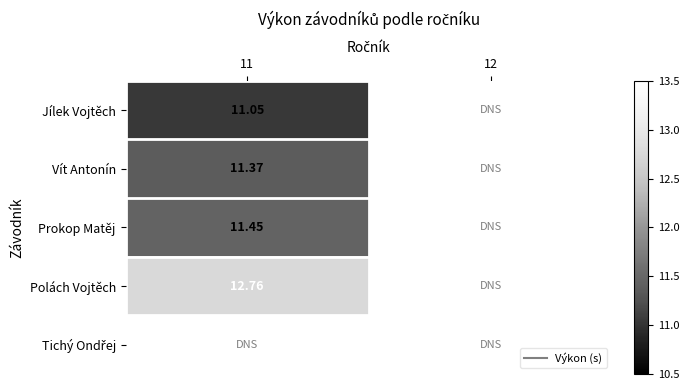

Count the number of data series in this chart.

5